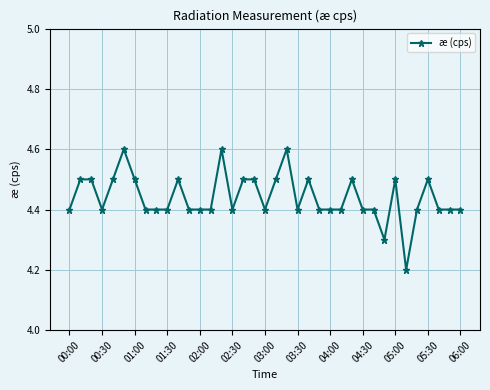

How many values are between 4 and 5?

37